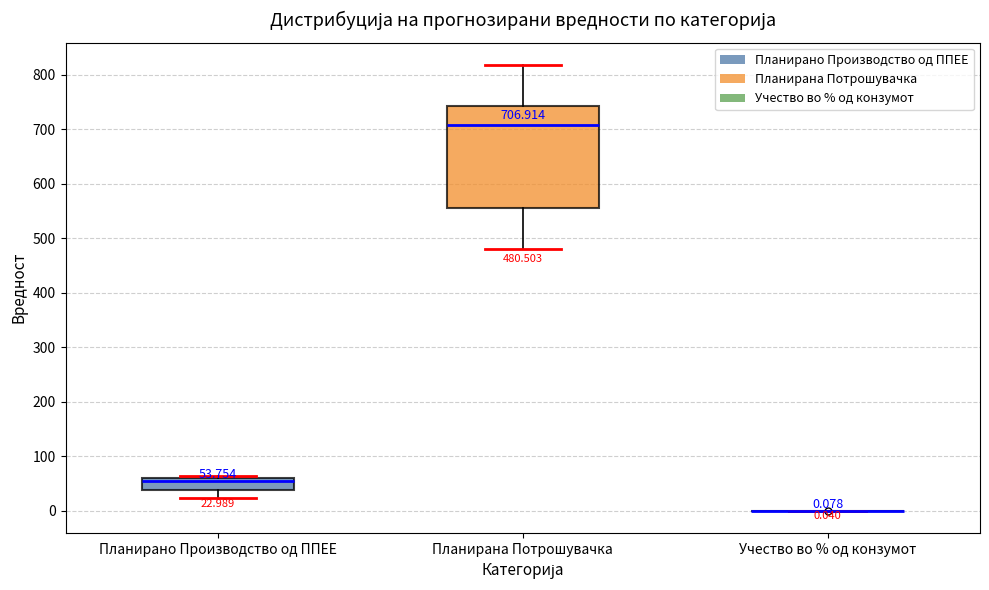

Which box is the tallest, from its lower edge to its upper edge?

Планирана Потрошувачка